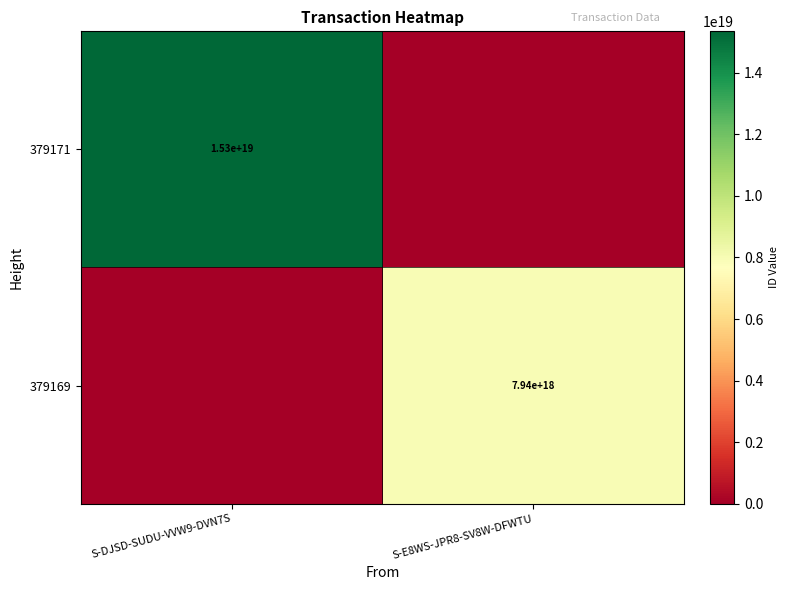

Is the value of 379169 at S-E8WS-JPR8-SV8W-DFWTU greater than the value of 379171 at S-DJSD-SUDU-VVW9-DVN7S?

No